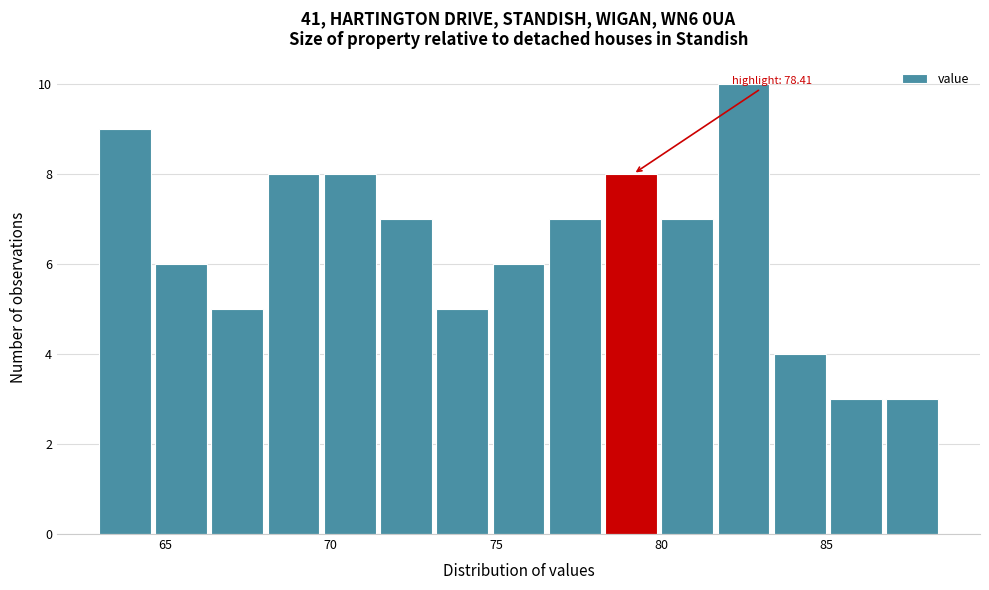

Around what value on the x-axis is the tallest bar? Give the approximate position of its centre, as read against the axis.

82.5